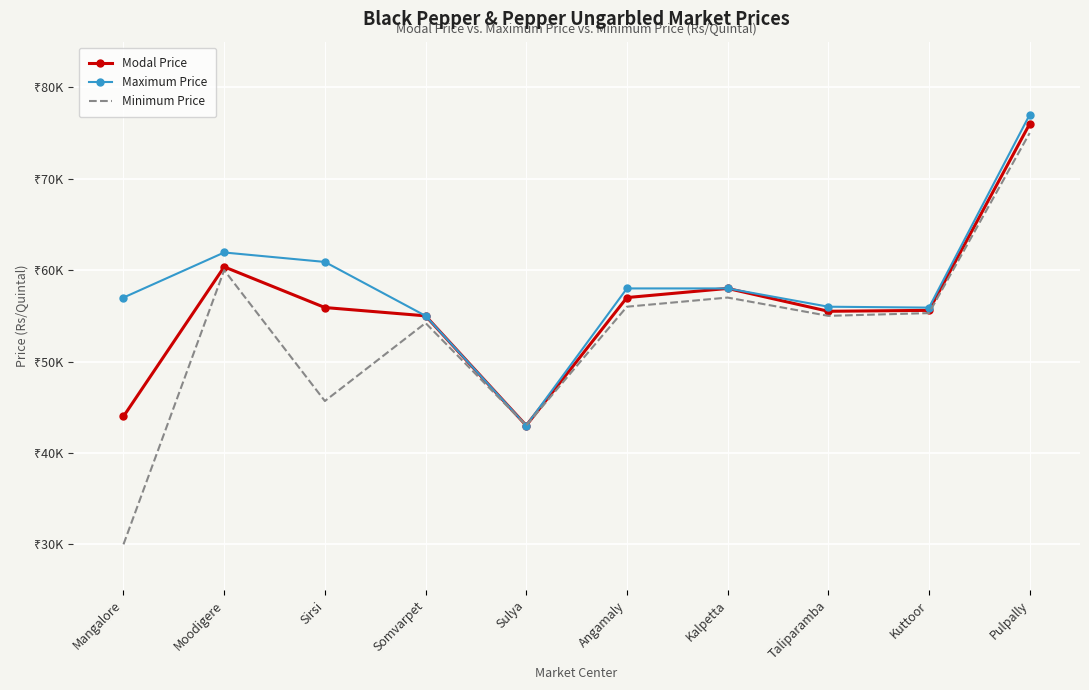

True or false: Minimum Price has a value of 37922 at Kalpetta.

False